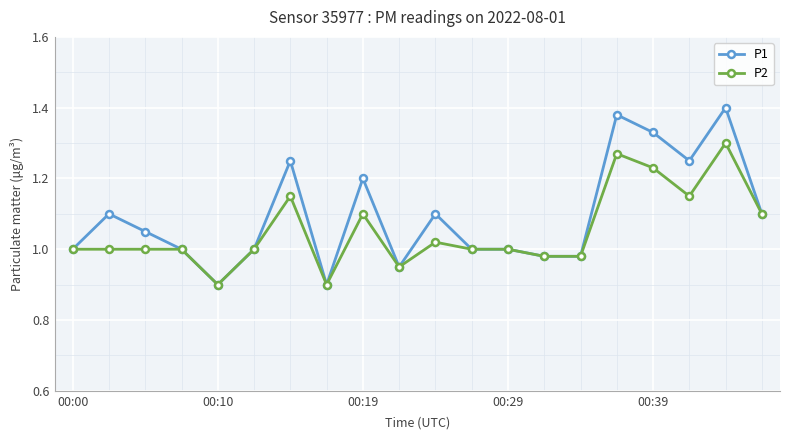

True or false: P1 has more than 2 interior local peaks.

True